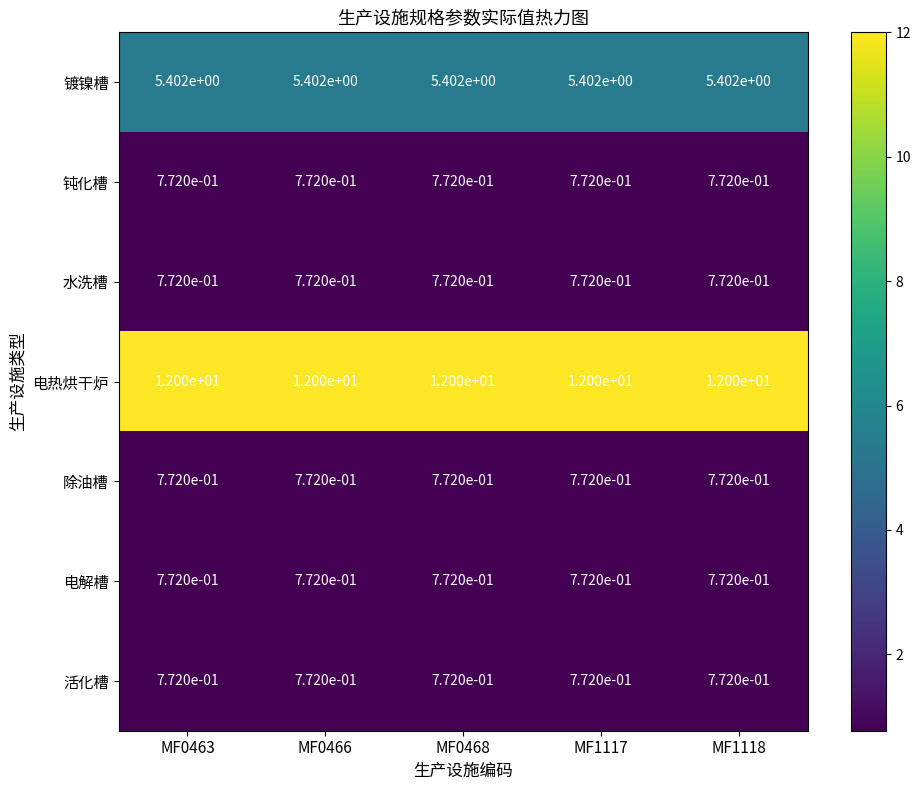

Is it true that 电热烘干炉 equals 12.0 at MF0463?

True